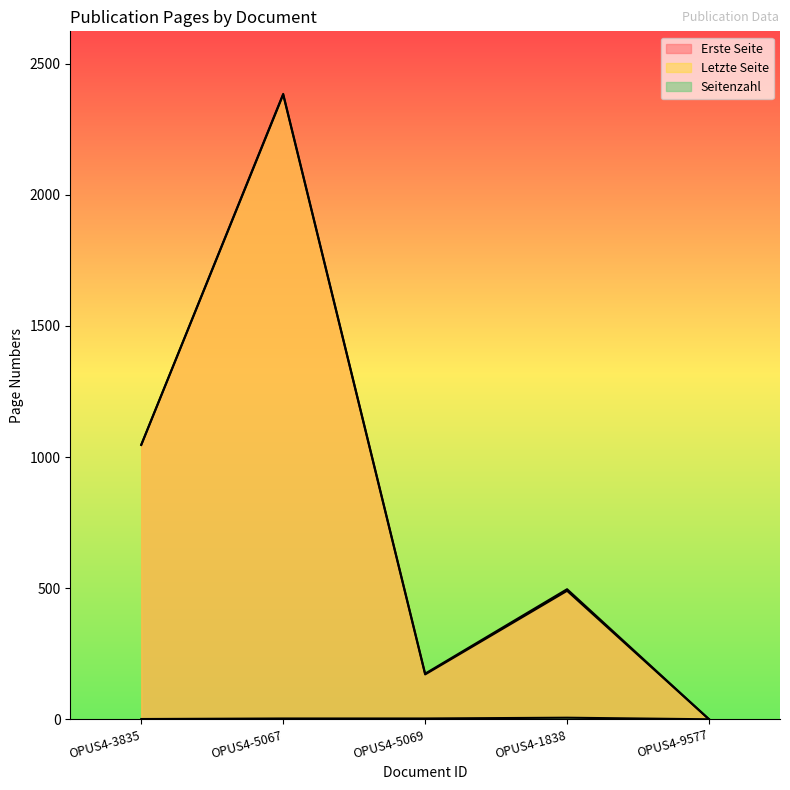

Is it true that Seitenzahl equals 0 at OPUS4-9577?

True